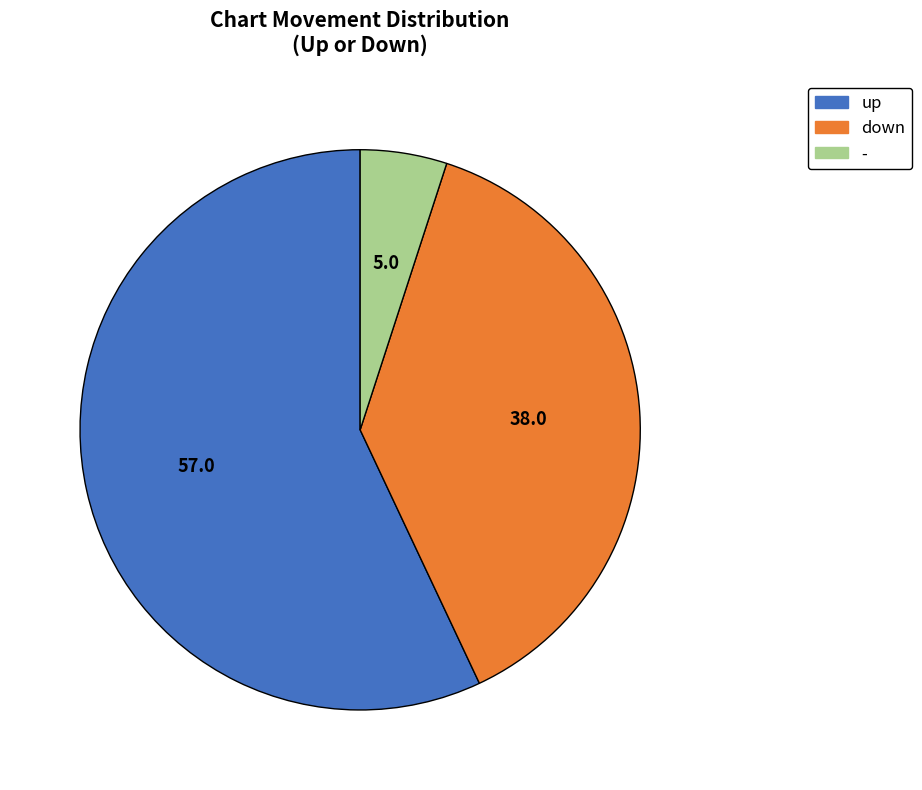

The up slice represents 57% of the pie. True or false?

True